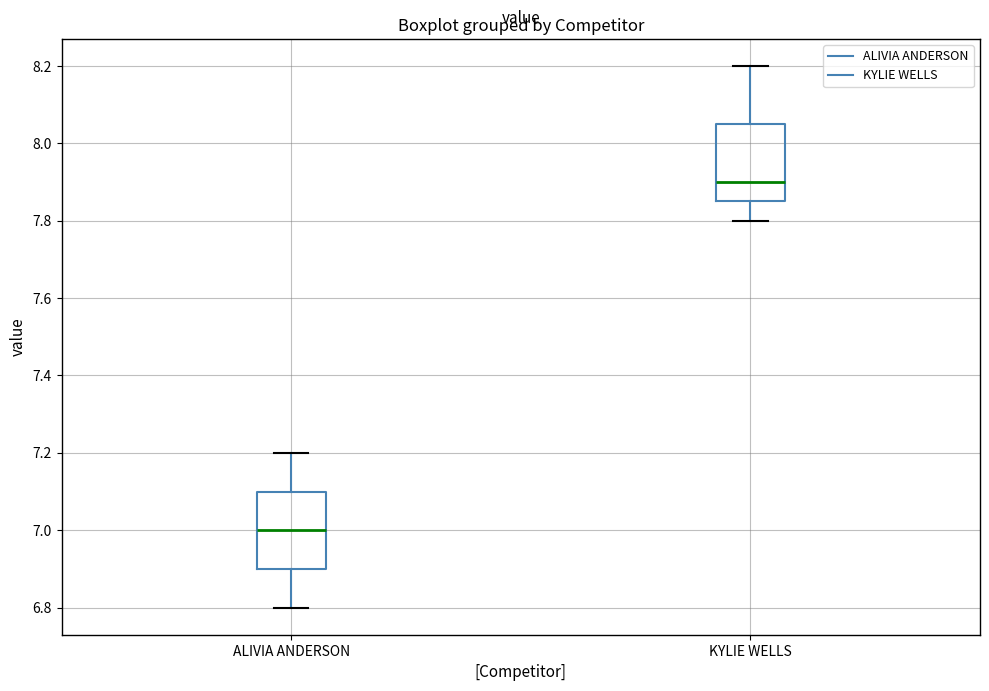

Which box has the lowest median line?

ALIVIA ANDERSON